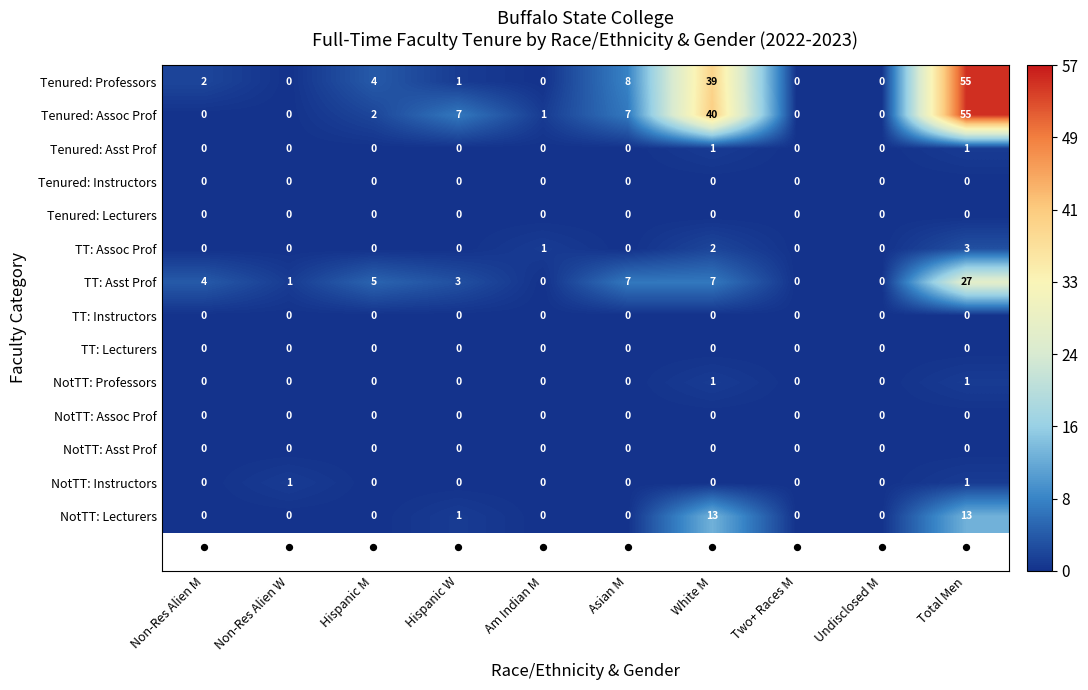

At which category does the chart reach its peak across all series?

Total Men